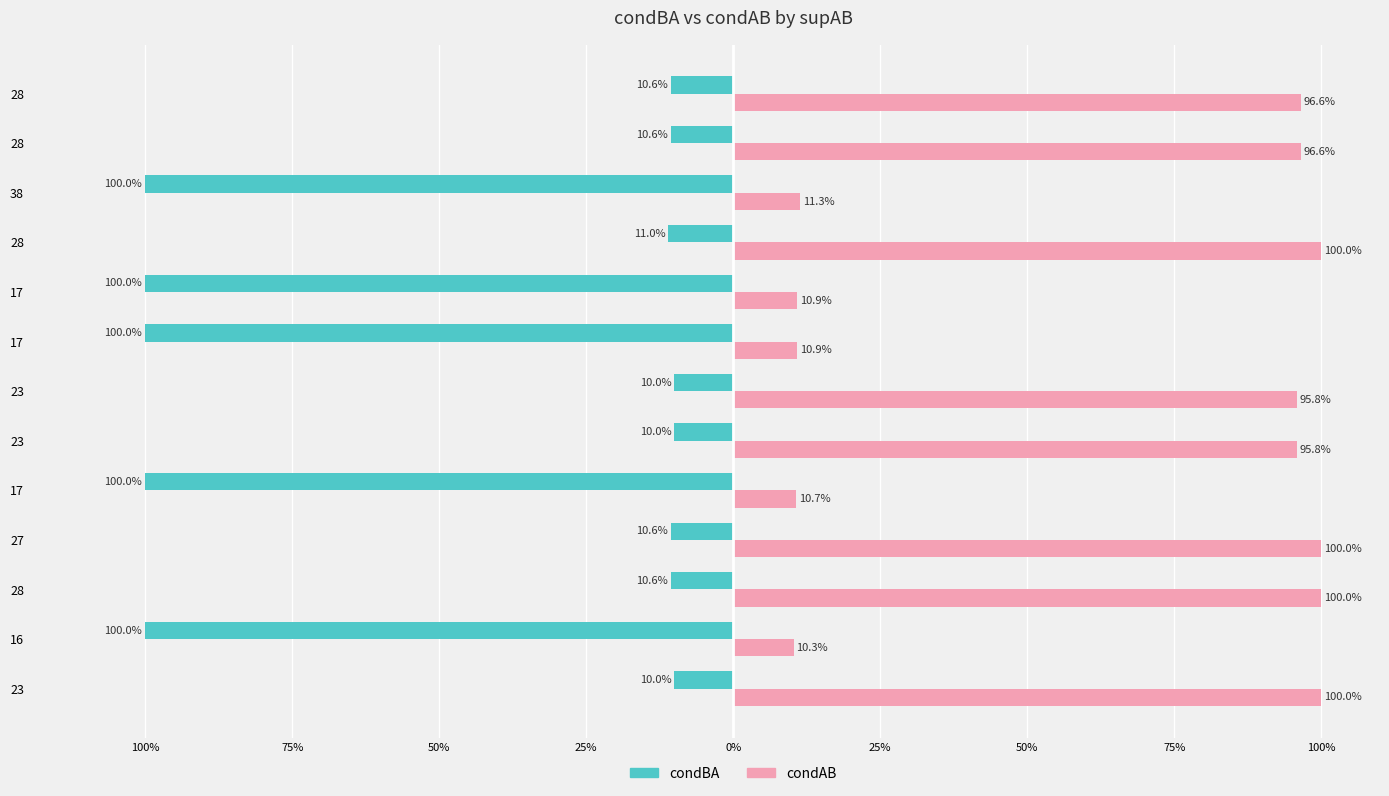

What are all the series names shown in the legend?

condBA, condAB